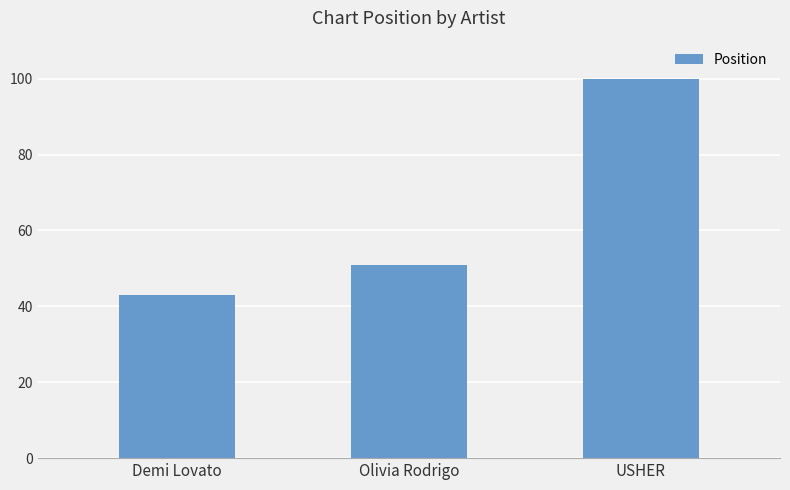

Reading left to right, transcribe all the data shown in this chart.

Demi Lovato=43	Olivia Rodrigo=51	USHER=100